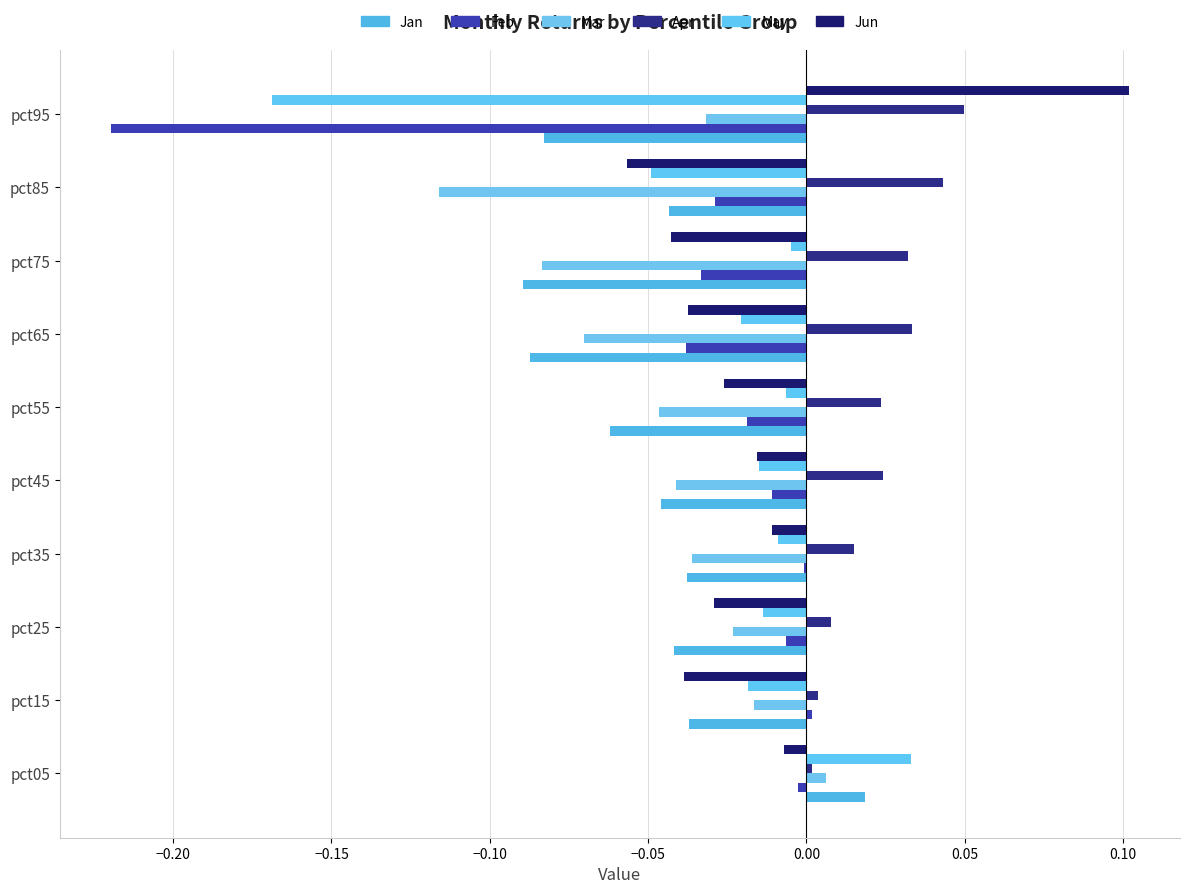

Are the bars grouped side by side (vs. stacked)?

Yes